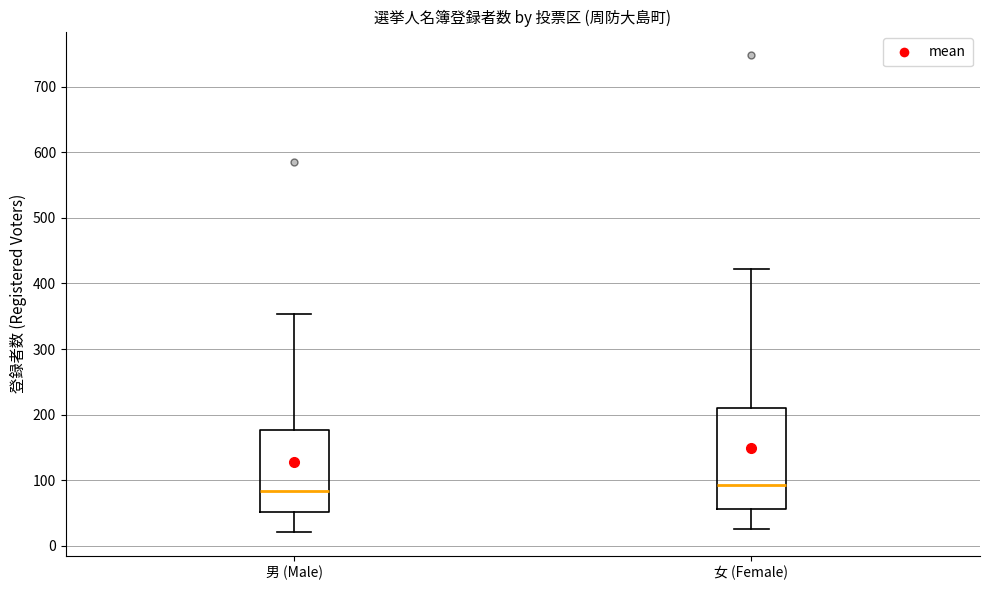

Which box is the tallest, from its lower edge to its upper edge?

女 (Female)